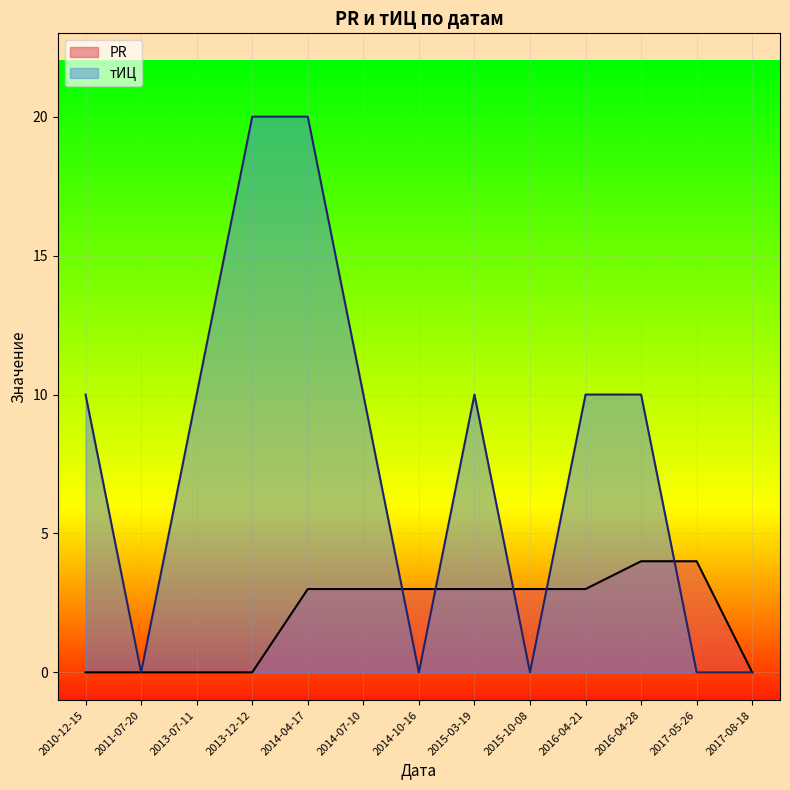

What are all the series names shown in the legend?

PR, тИЦ